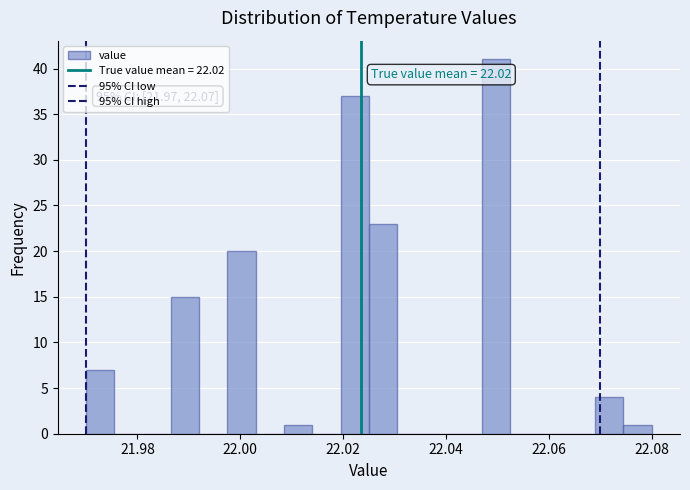

Around what value on the x-axis is the tallest bar? Give the approximate position of its centre, as read against the axis.

22.050